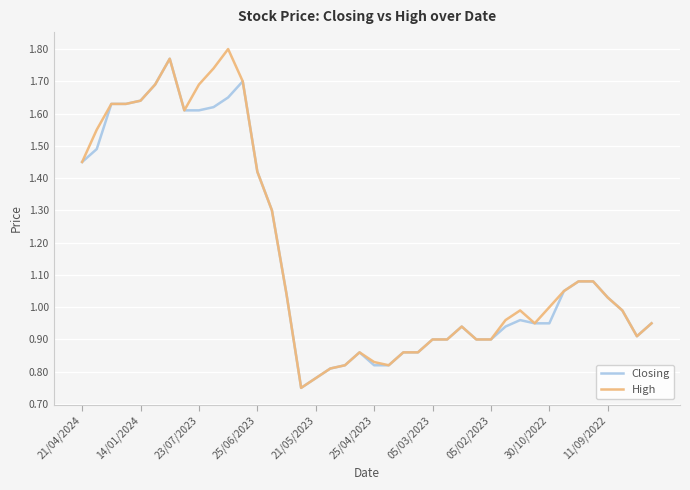

Does the chart have visible grid lines?

Yes